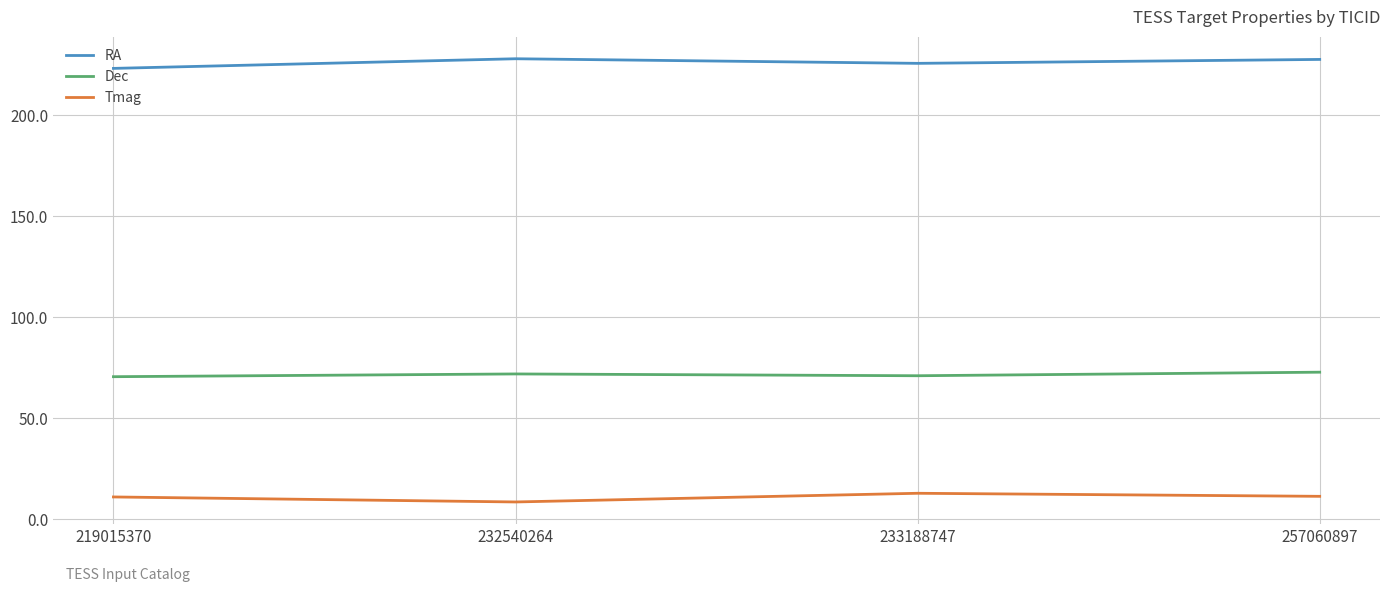

What is the total value across all series at 232540264?

308.2